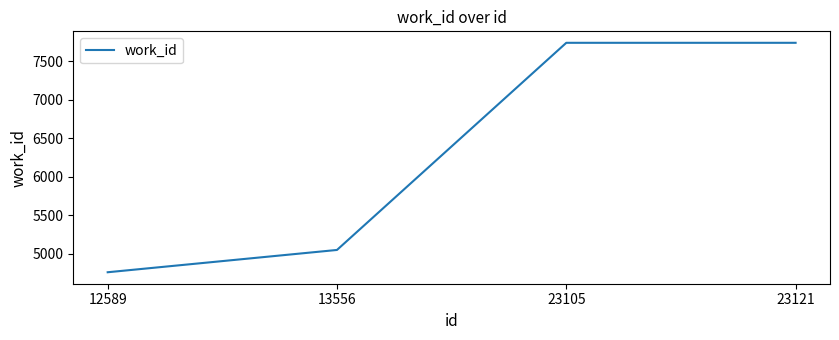

What is the average value?

6324